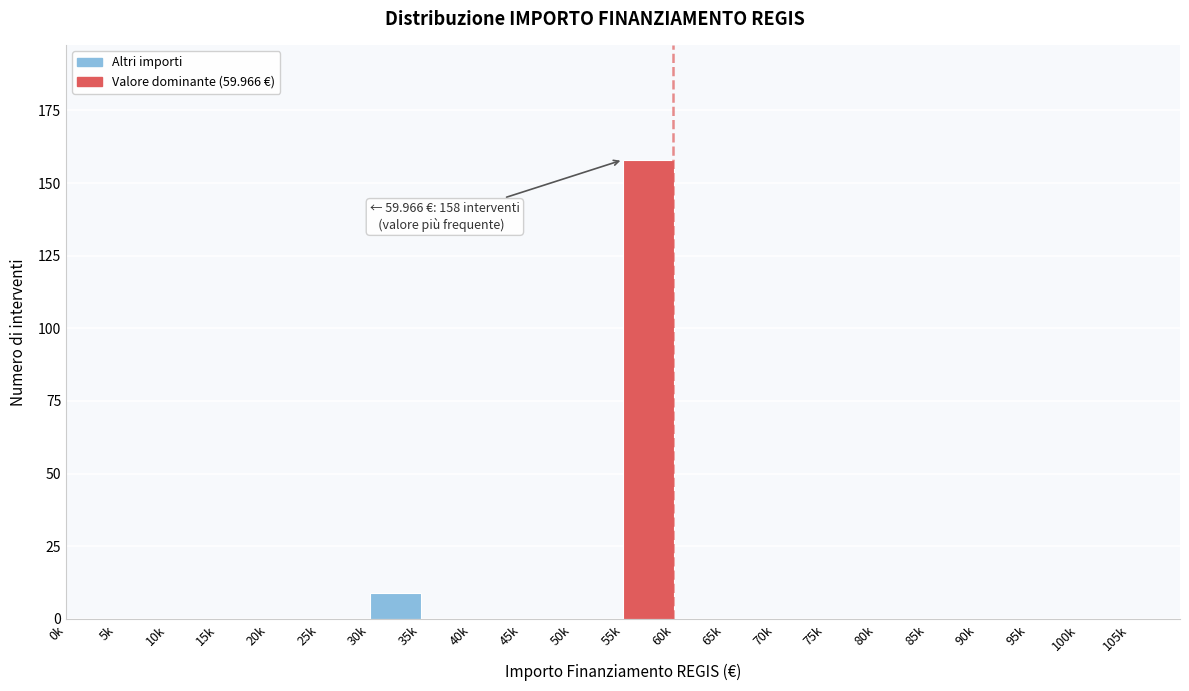

Reading left to right, list all the values displayed in this chart.

0k=0	5k=0	10k=0	15k=0	20k=0	25k=0	30k=9	35k=0	40k=0	45k=0	50k=0	55k=158	60k=0	65k=0	70k=0	75k=0	80k=0	85k=0	90k=0	95k=0	100k=0	105k=0